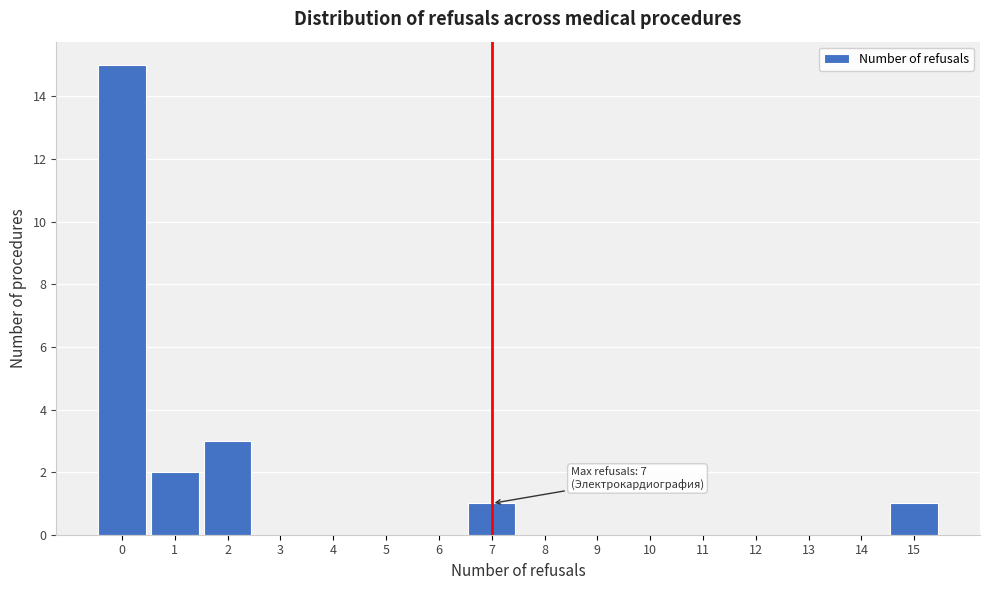

Which range on the x-axis has the tallest bar?

-0.5 to 0.5